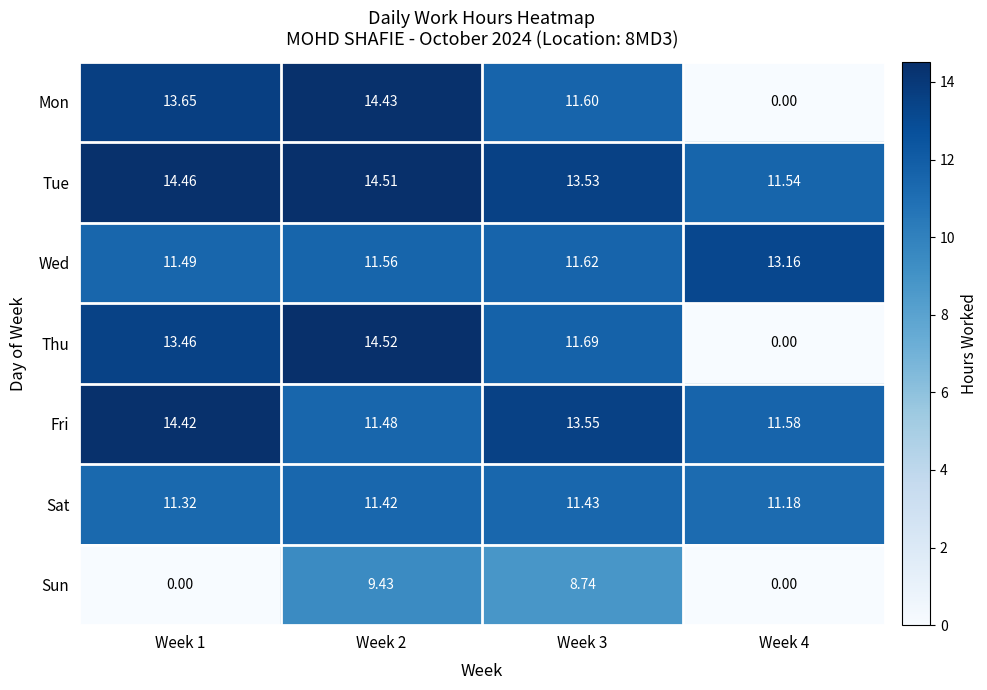

Is the value of Fri at Week 2 greater than the value of Mon at Week 4?

Yes